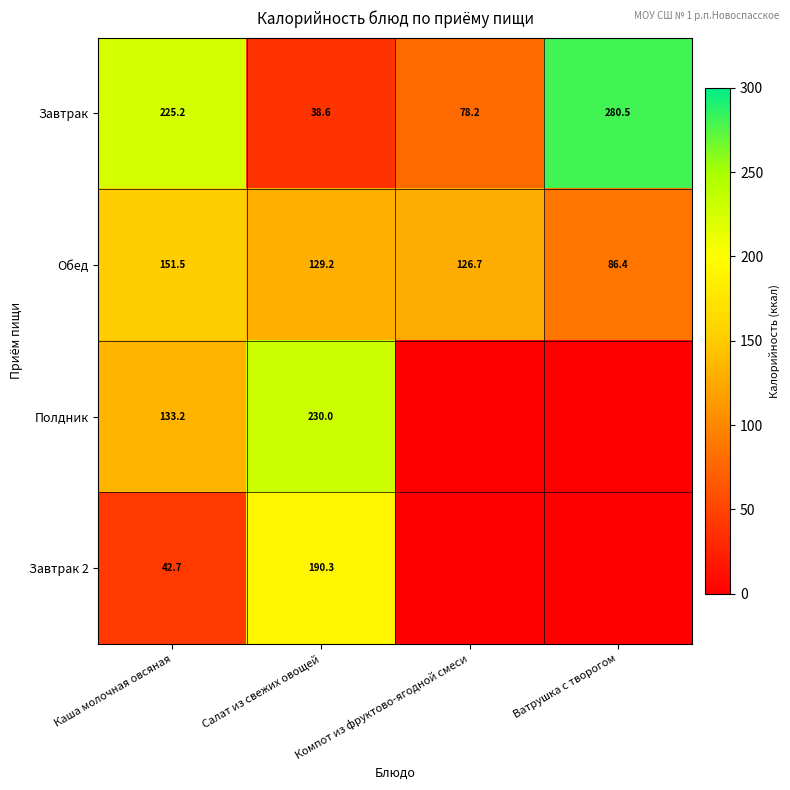

True or false: Завтрак 2 has a value of 42.7 at Каша молочная овсяная.

True